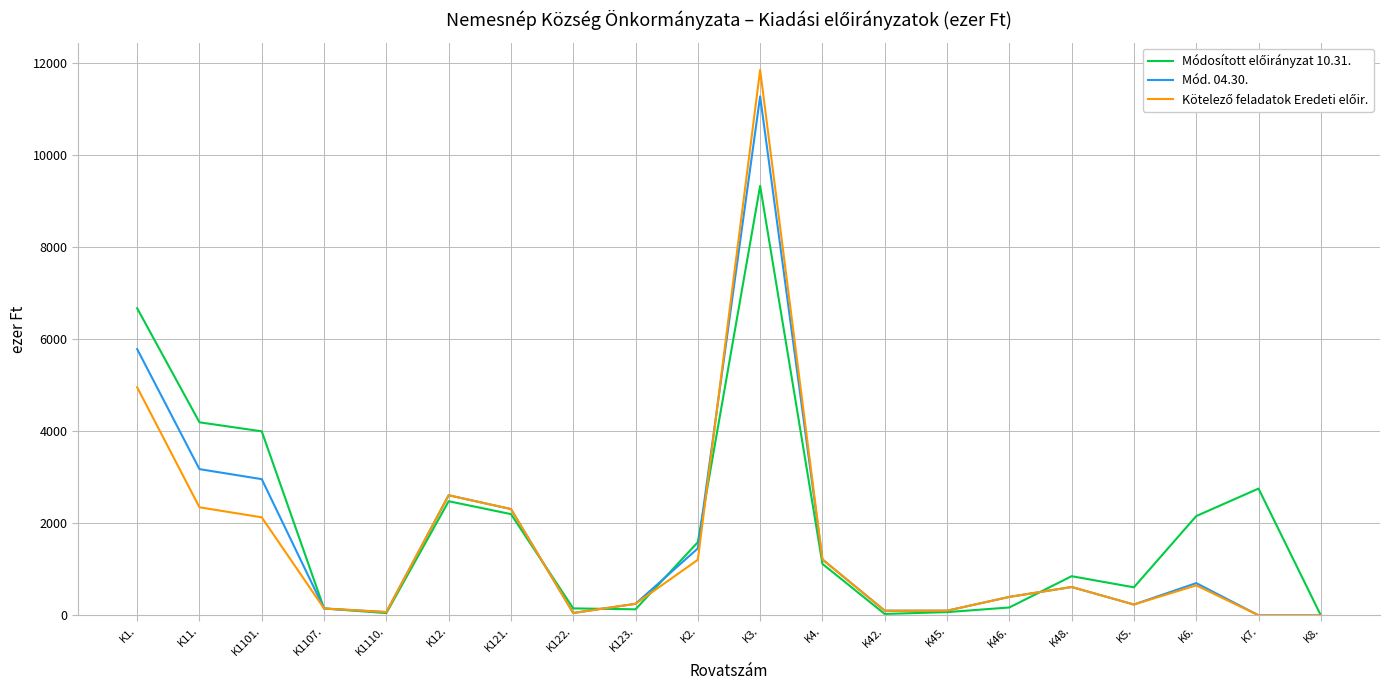

Is it true that Mód. 04.30. equals 70 at K1110.?

True